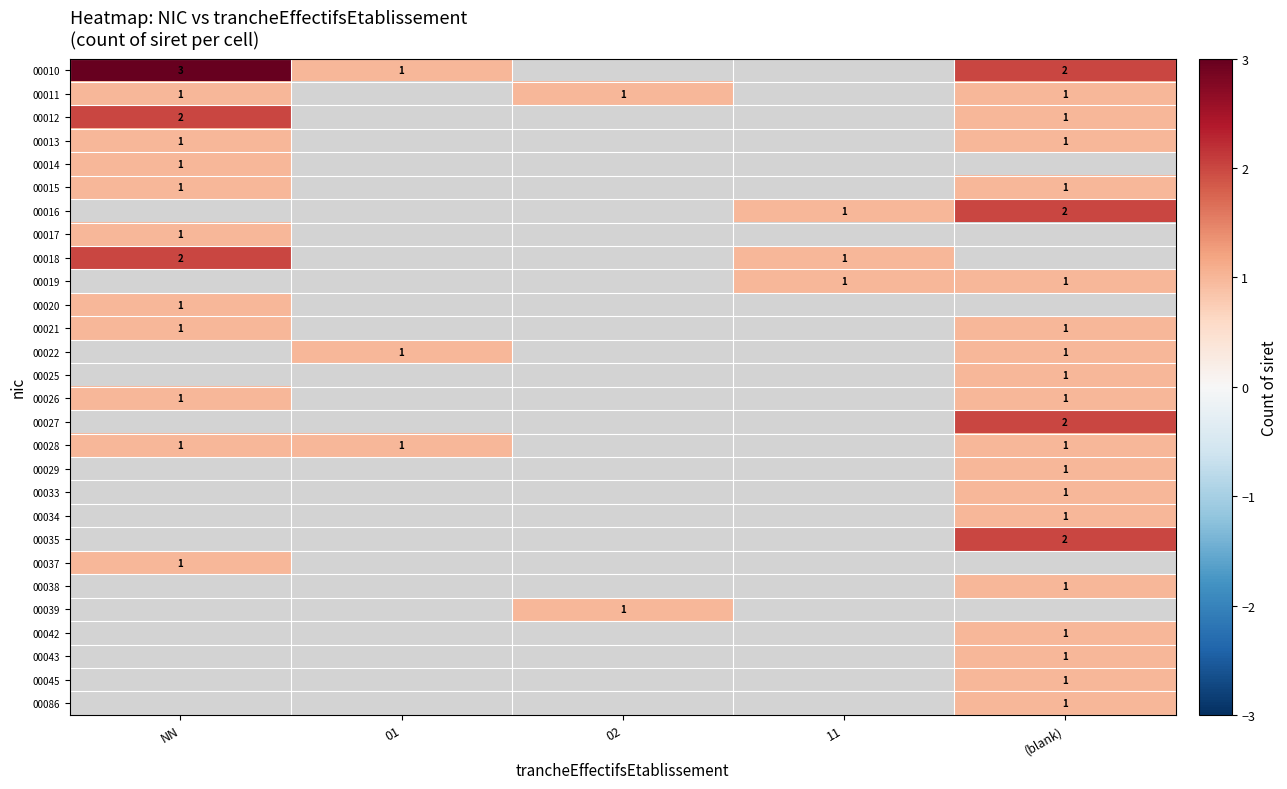

True or false: 00010 has a value of 1 at 01.

True